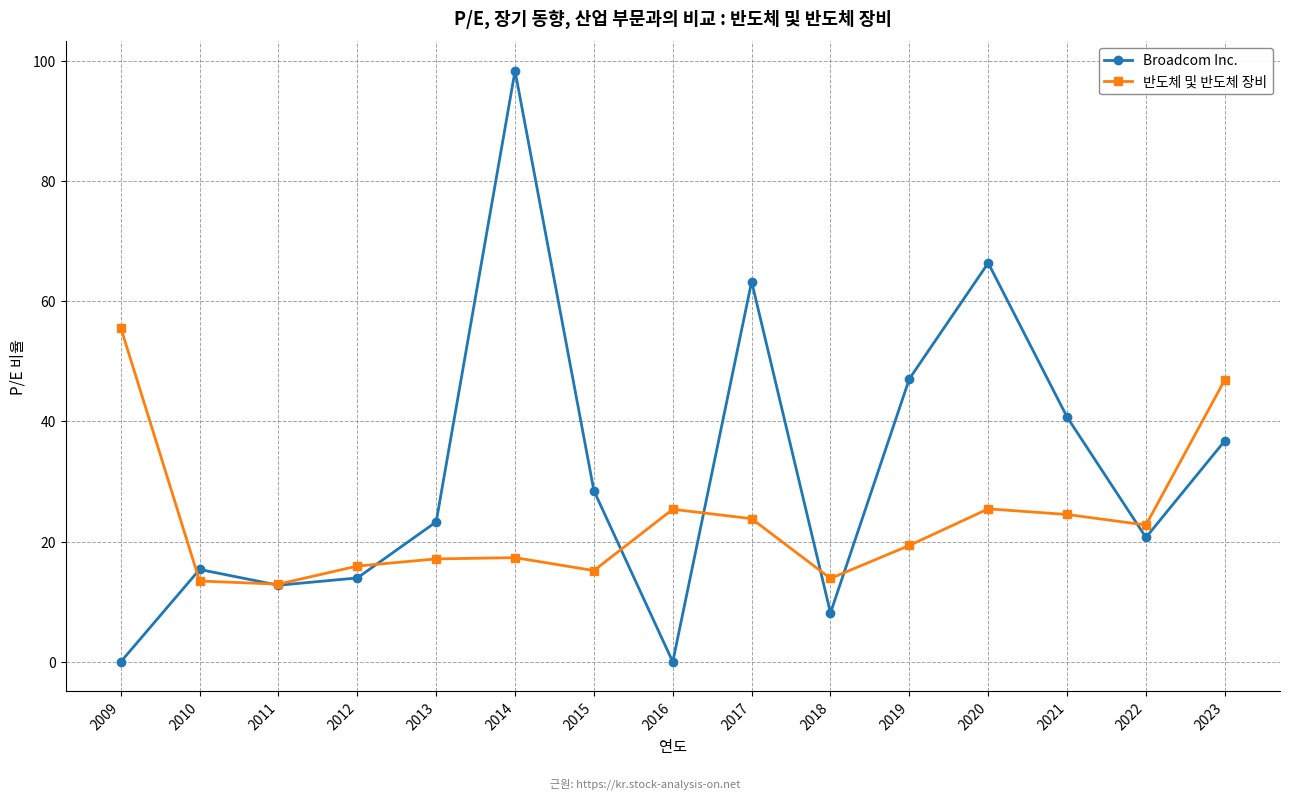

Between which two adjacent categories do Broadcom Inc. and 반도체 및 반도체 장비 first intersect?

2009 and 2010